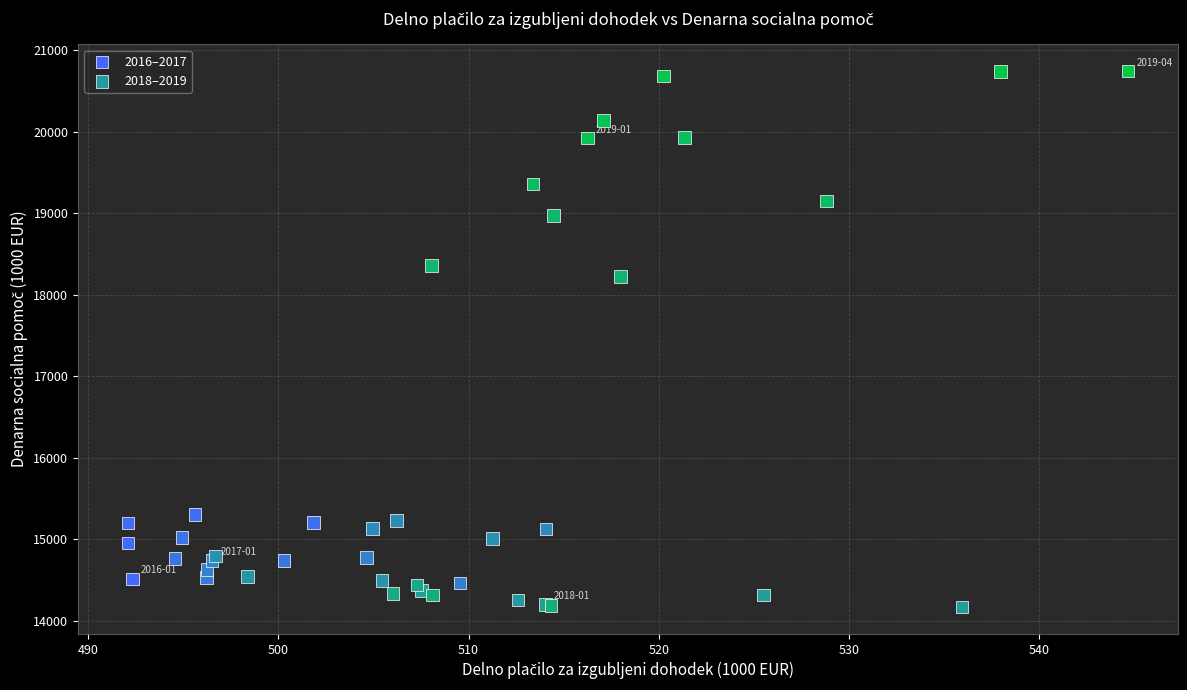

Which series has the largest Y range (max minus min)?

2018–2019